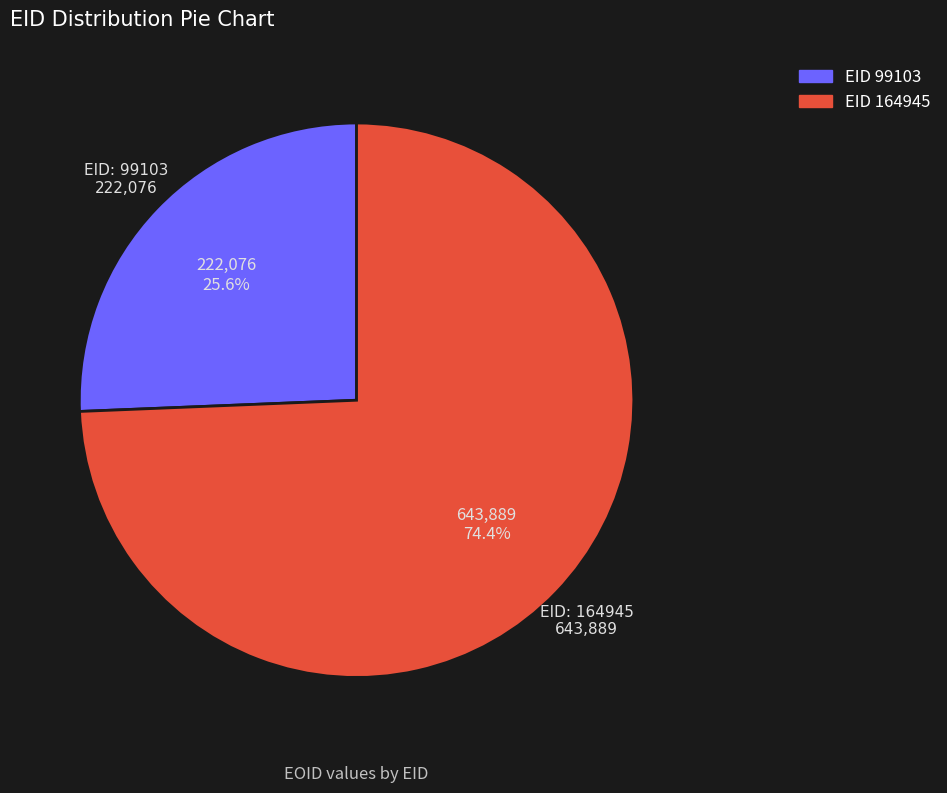

Is there a majority slice in this chart?

Yes